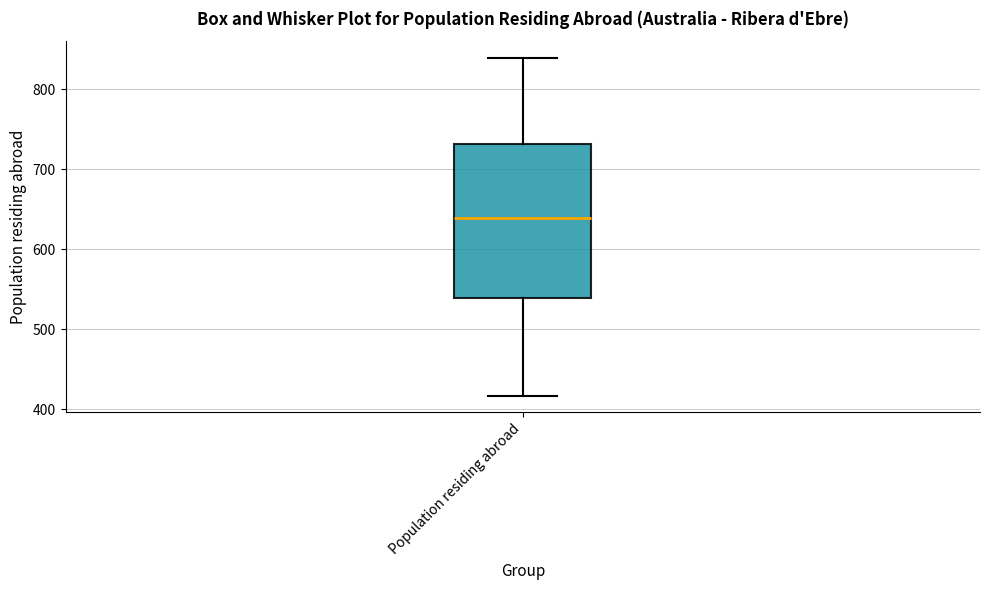

Where is the upper edge of the box for Population residing abroad on the y-axis? The values are not printed on the chart, so give them approximately, as read against the axis.

730